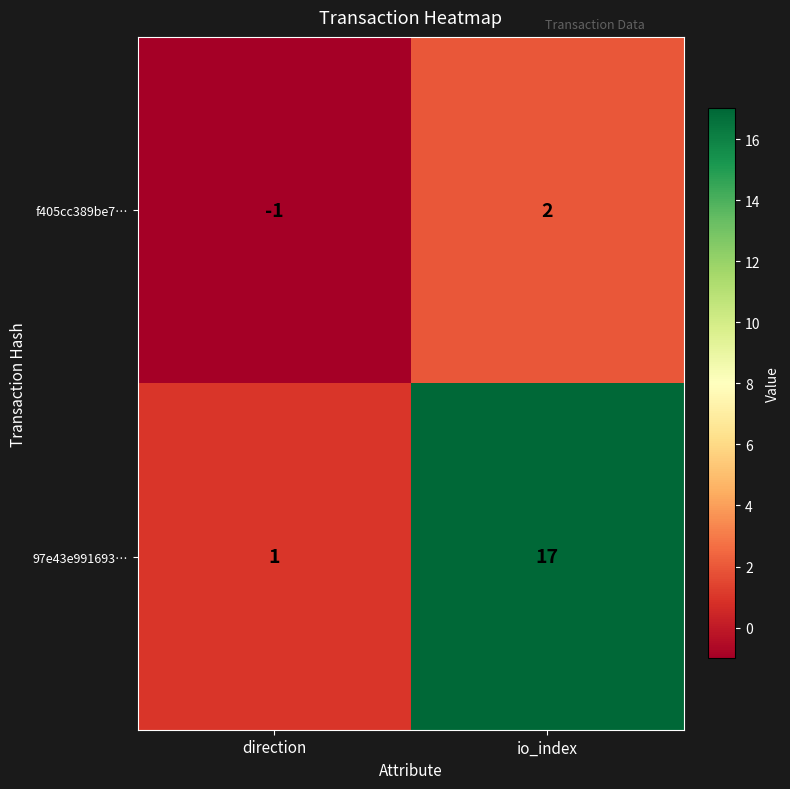

Rank the series by their maximum value, from highest to lowest.

97e43e991693…, f405cc389be7…